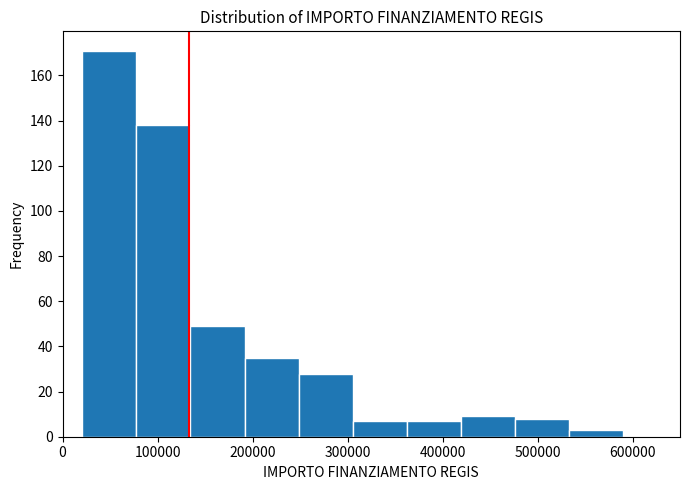

Reading left to right, list every bar in this chart as the range it spans on the x-axis followed by its height. Neither the bar edges nor the heights are printed on the chart, so give them approximately, as read against the axes.

20000 to 80000: 172
80000 to 130000: 138
130000 to 190000: 50
190000 to 250000: 36
250000 to 310000: 28
310000 to 360000: 8
360000 to 420000: 8
420000 to 480000: 10
480000 to 530000: 8
530000 to 590000: 4